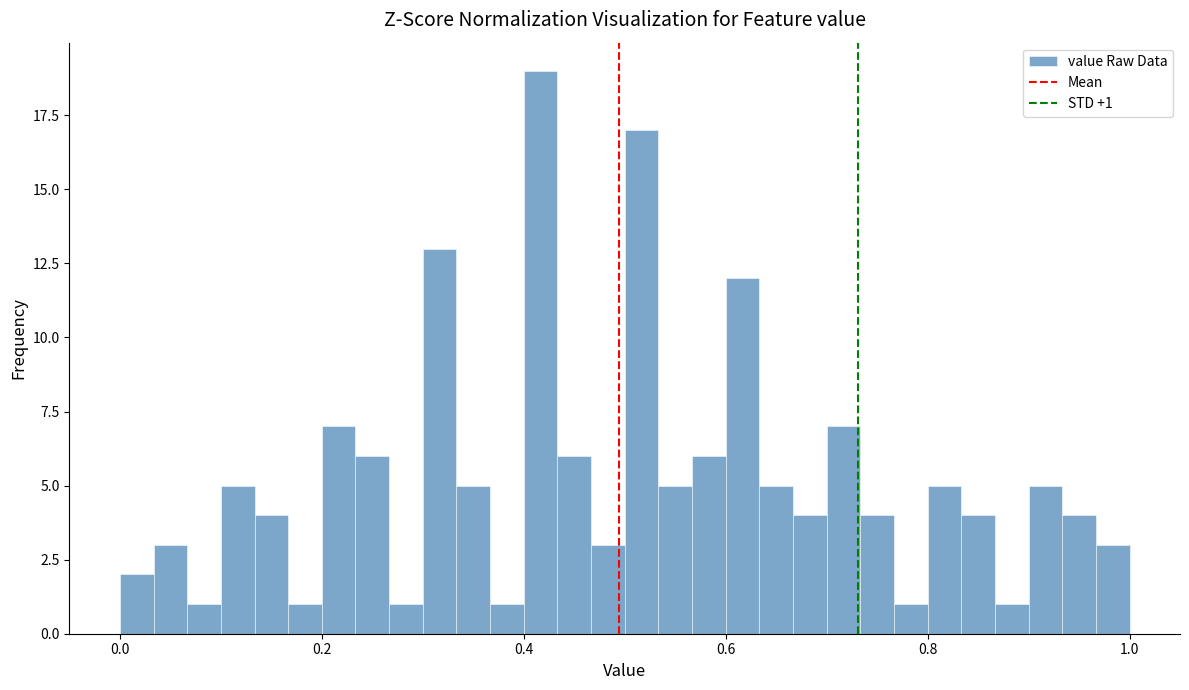

Around what value on the x-axis is the tallest bar? Give the approximate position of its centre, as read against the axis.

0.42